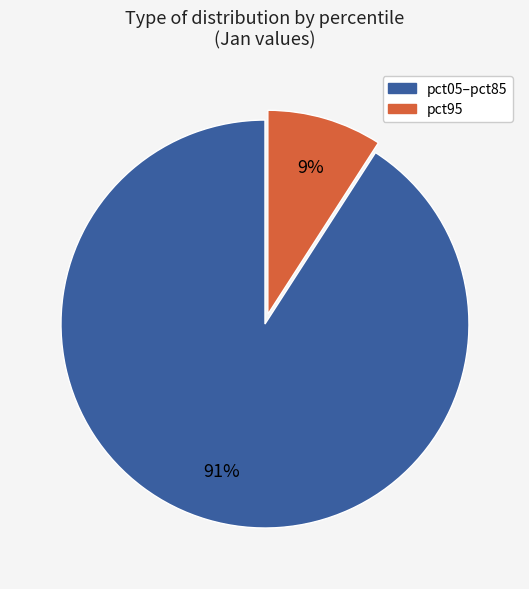

Is there any slice that represents more than half of the pie?

Yes